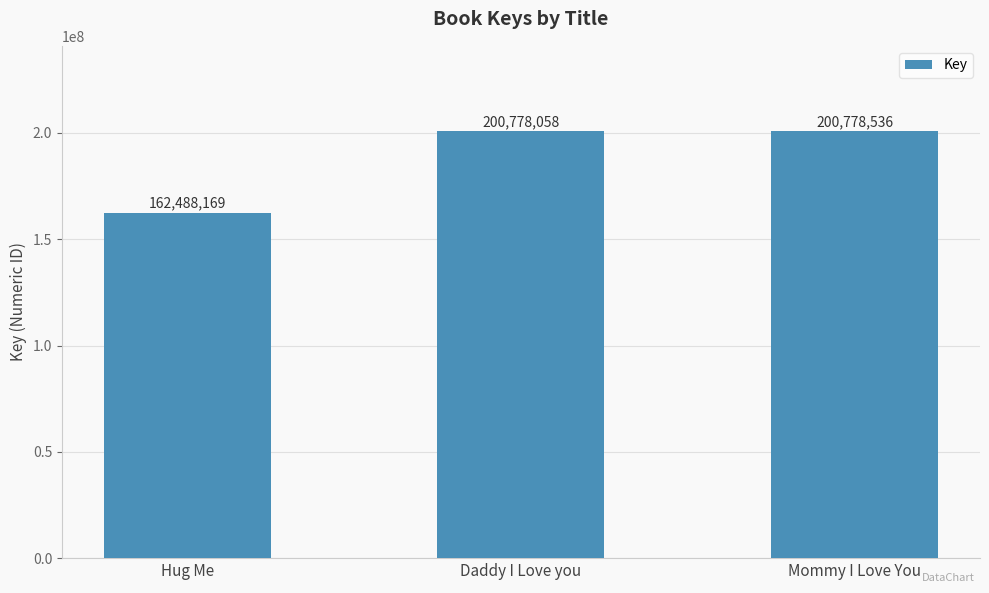

At which category does the chart reach its peak across all series?

Mommy I Love You